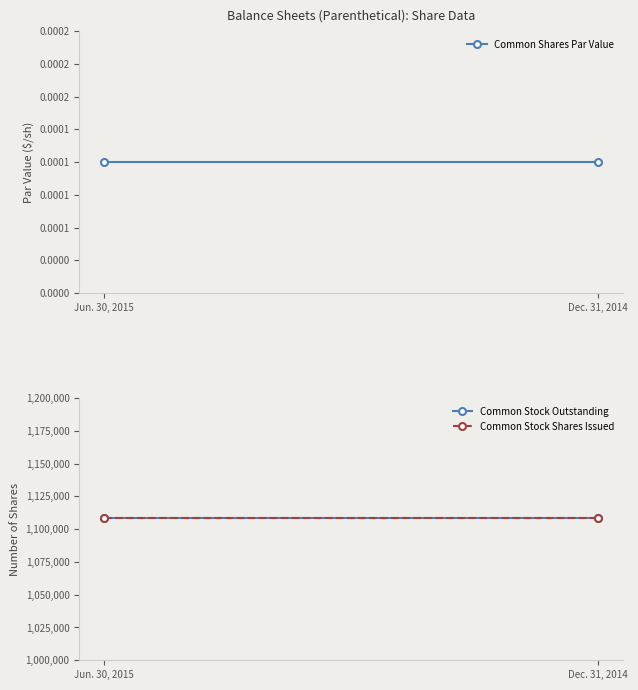

The value of Common Shares Par Value at Dec. 31, 2014 is 0.0. True or false?

True